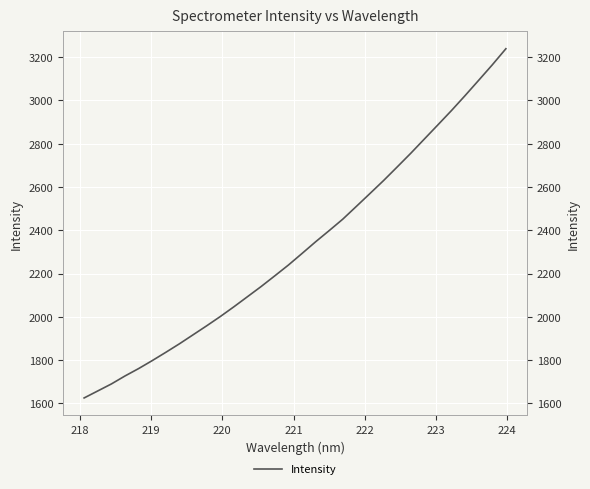

The value at 219 is 795.9. True or false?

False